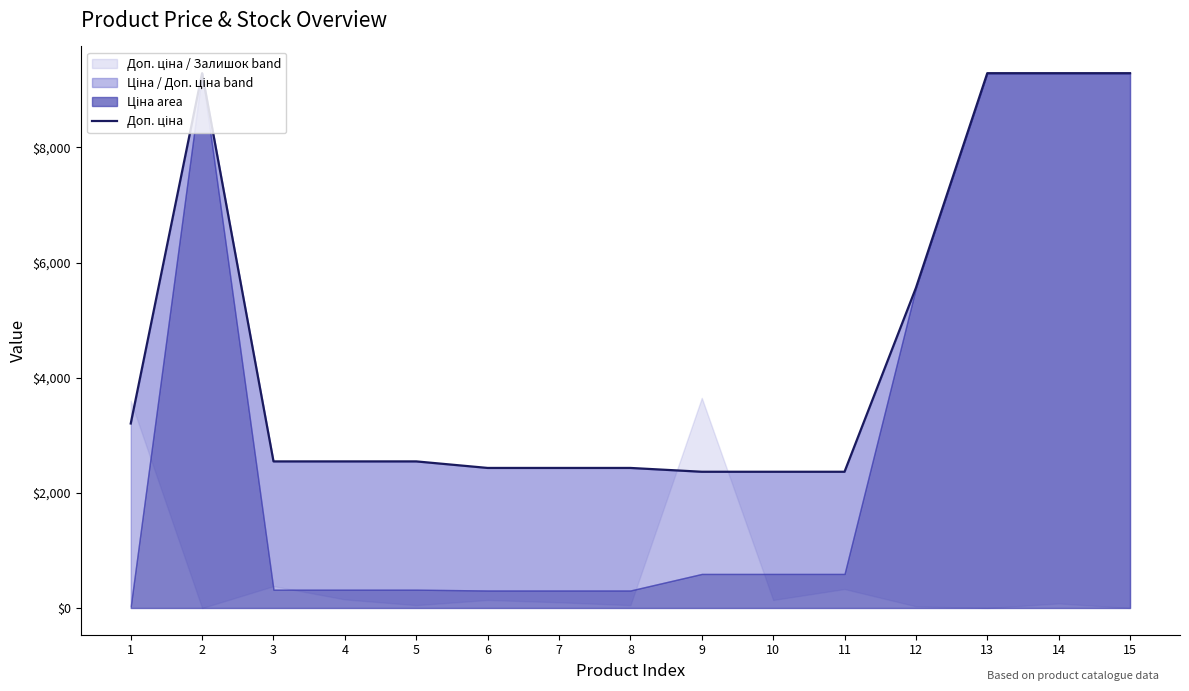

What is the difference between the second highest and second lowest values?

6923.9